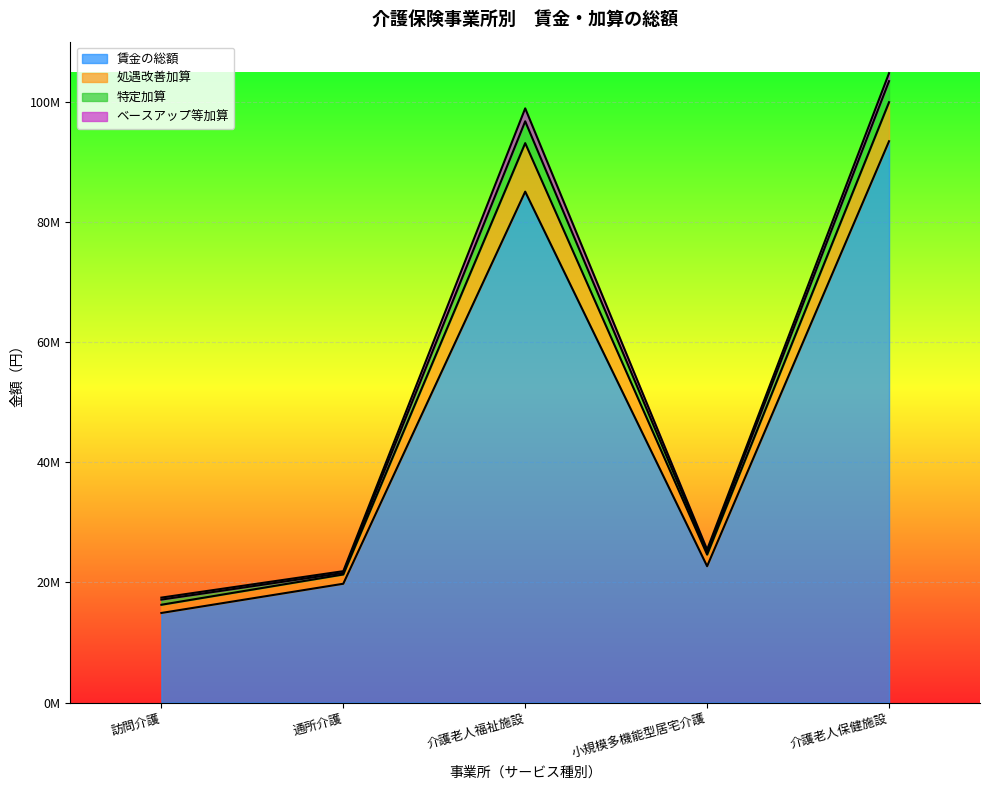

What are all the series names shown in the legend?

賃金の総額, 処遇改善加算, 特定加算, ベースアップ等加算